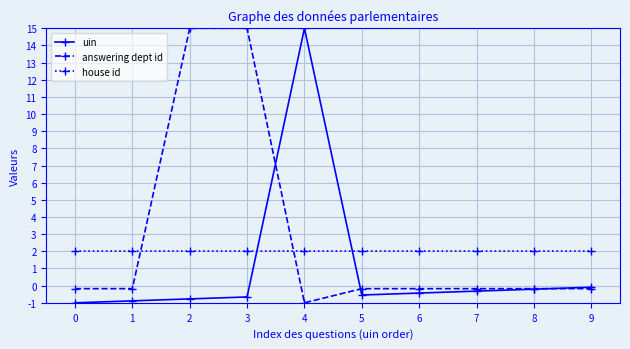

What is the minimum value for house id?

2.0